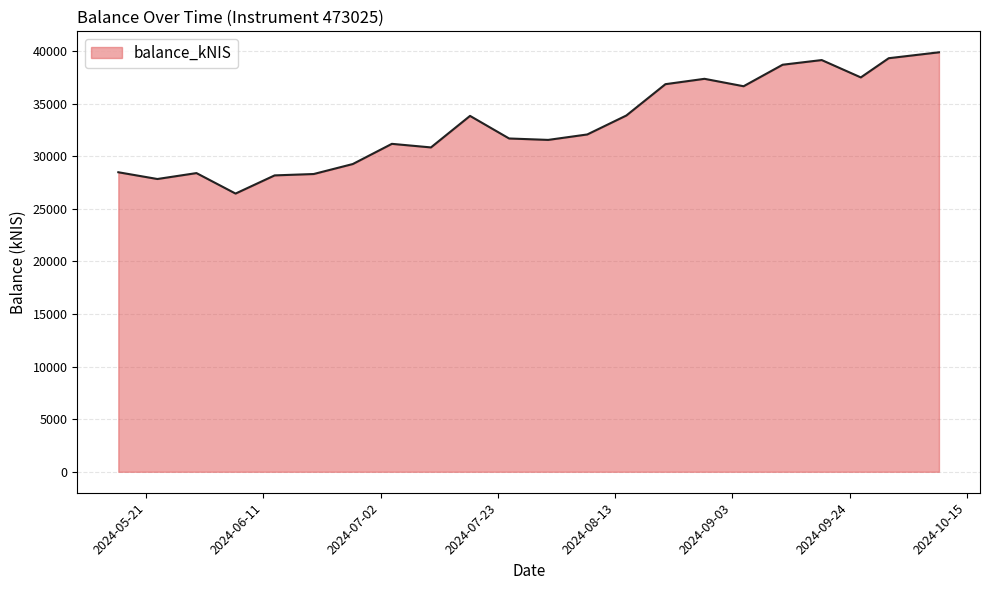

What is the difference between the maximum and minimum values?

13432.7